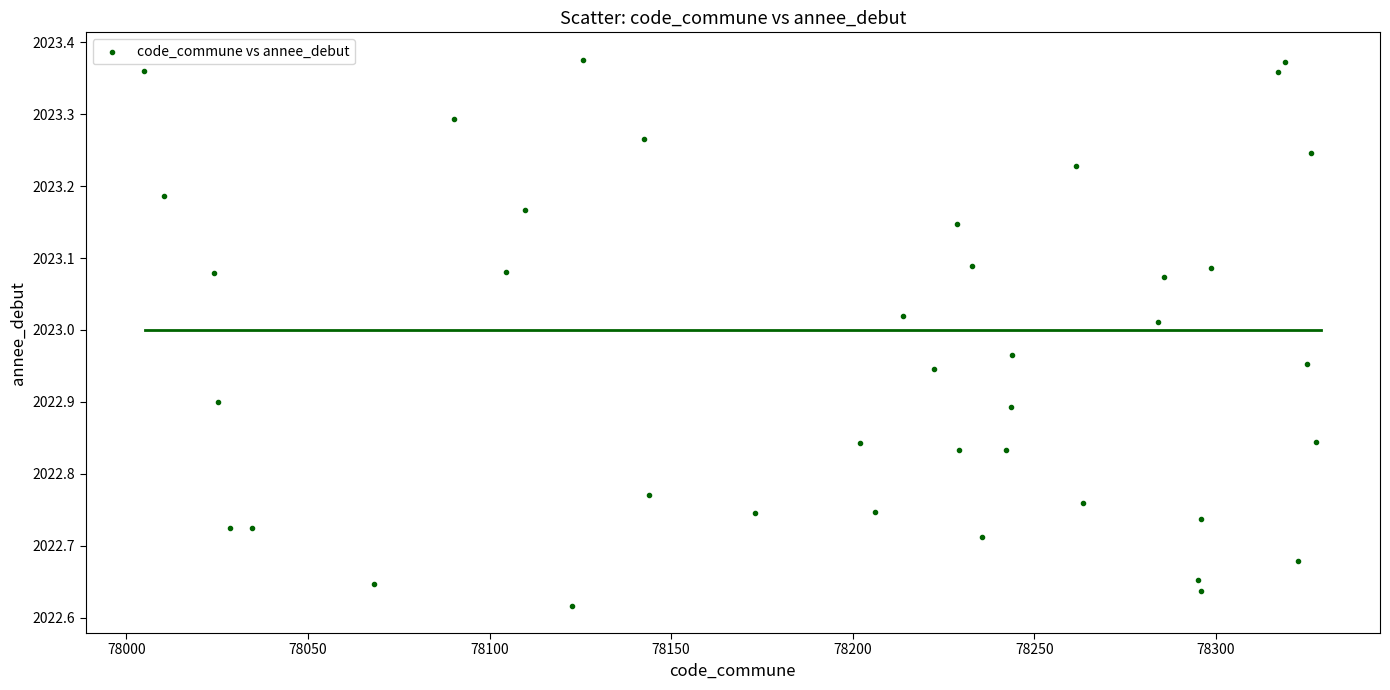

What is the range of Y values (max minus min)?

0.8